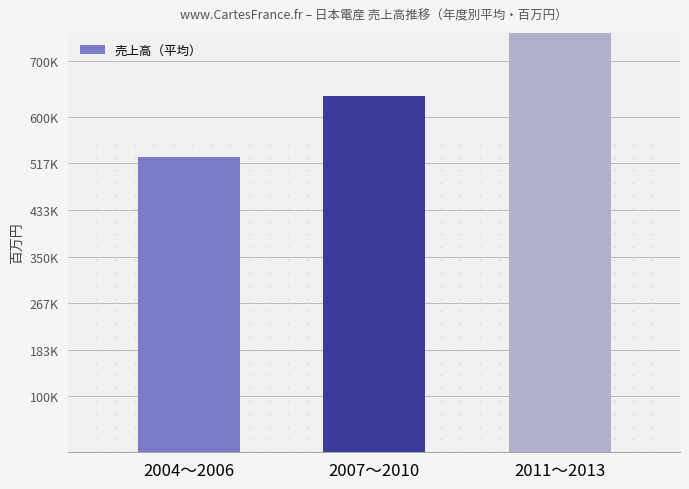

Rank the categories by value from lowest to highest.

2004〜2006, 2007〜2010, 2011〜2013